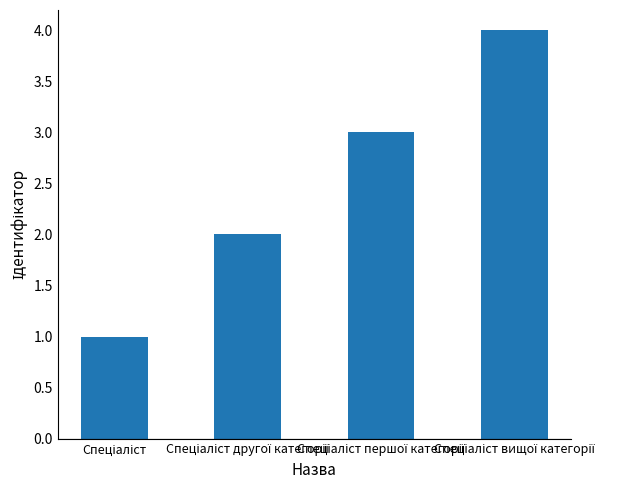

Count the values in the range 2 to 4.

3